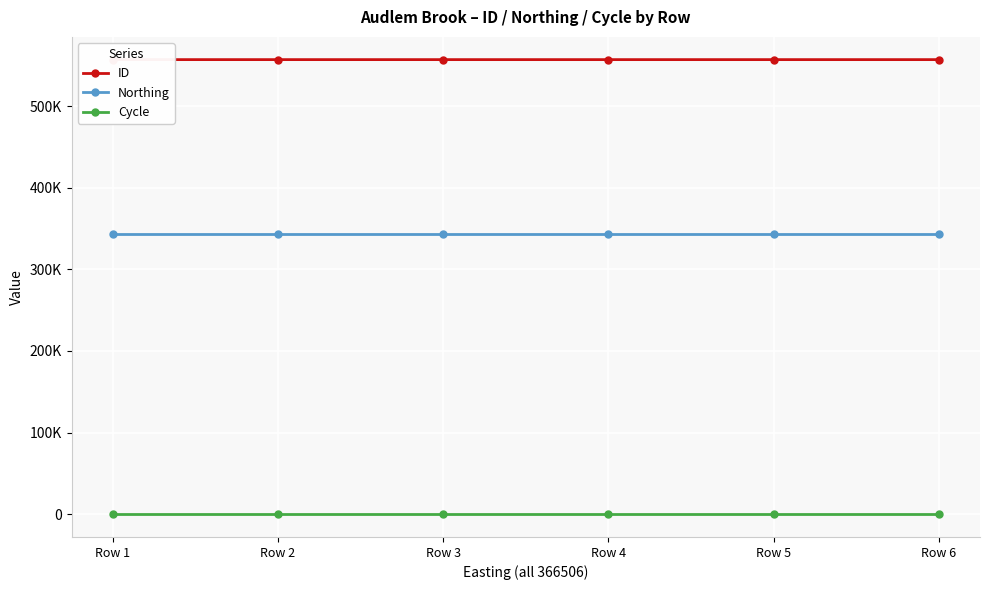

True or false: Cycle has more than 0 interior local peaks.

False